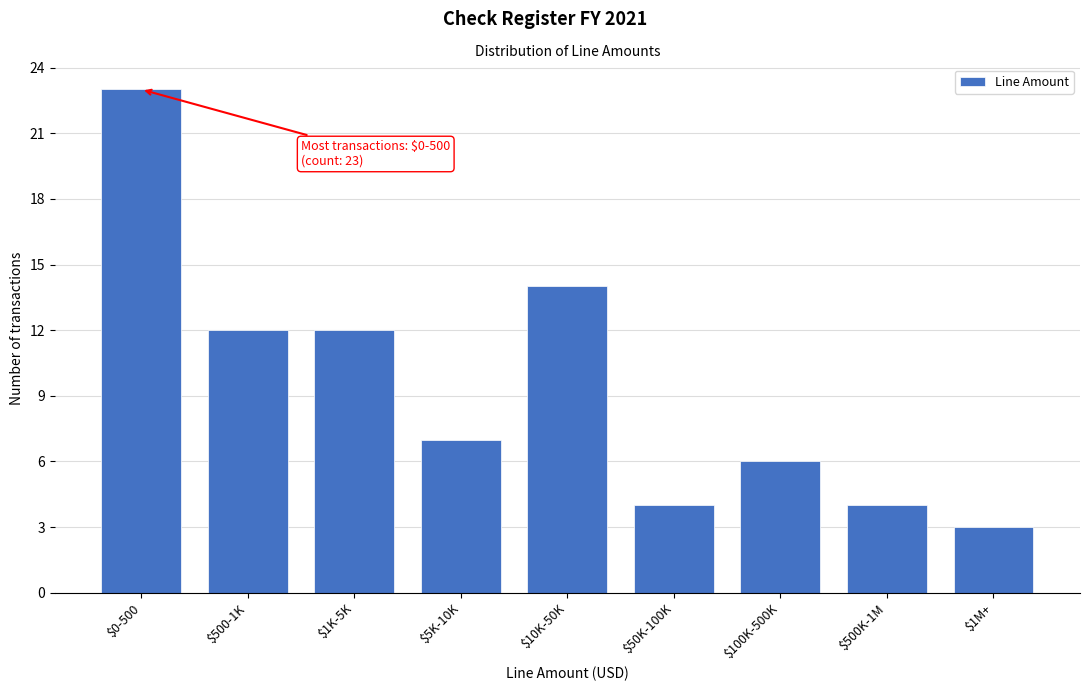

Reading left to right, what are all the values shown in this chart?

23	12	12	7	14	4	6	4	3